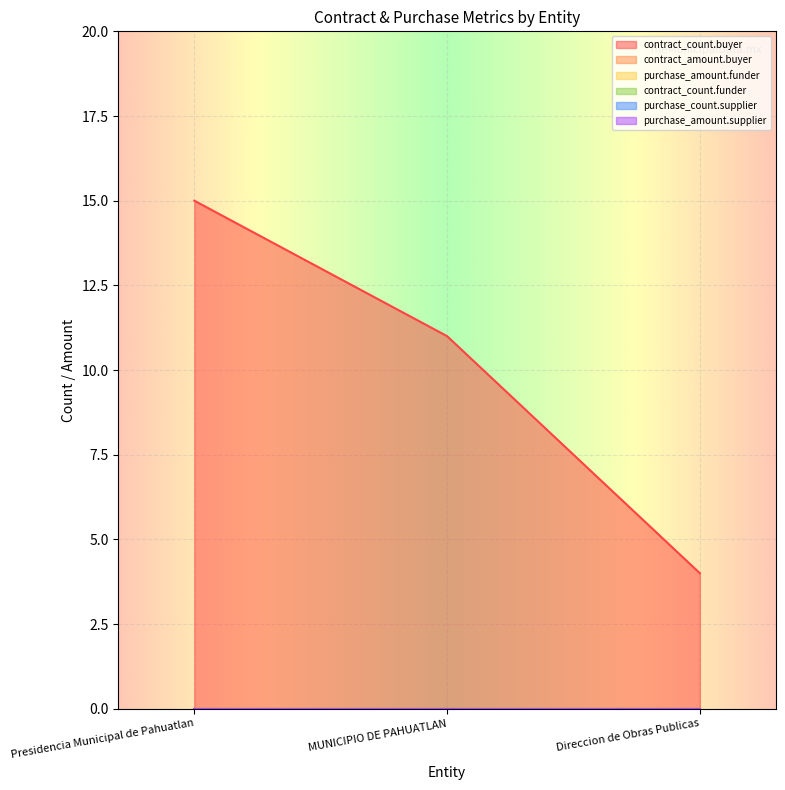

Read the contract_count.buyer value at MUNICIPIO DE PAHUATLAN, to the nearest 10.

10